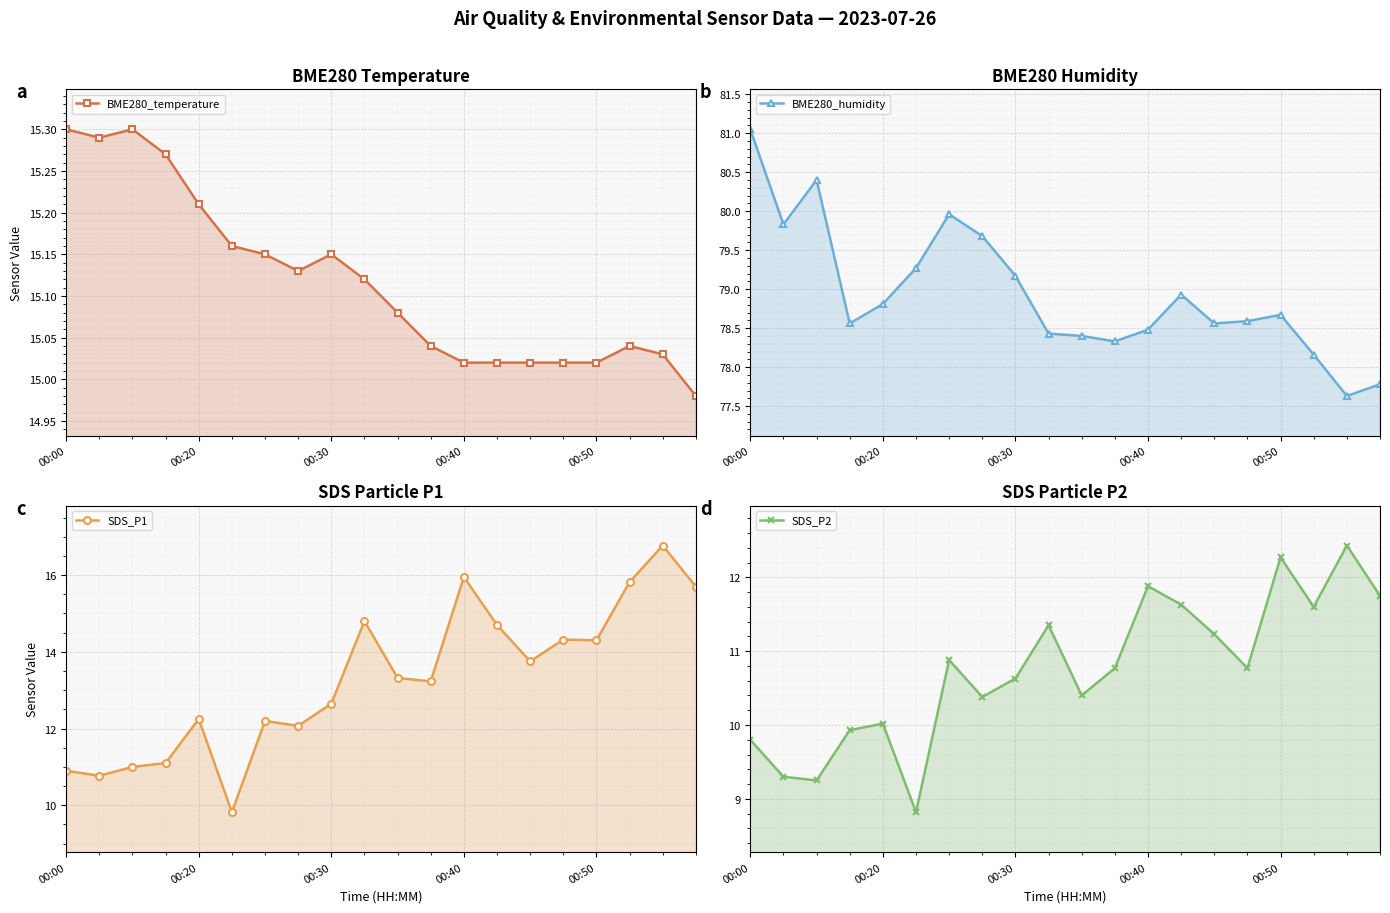

List the series in order of their peak value, highest first.

BME280_humidity, SDS_P1, BME280_temperature, SDS_P2